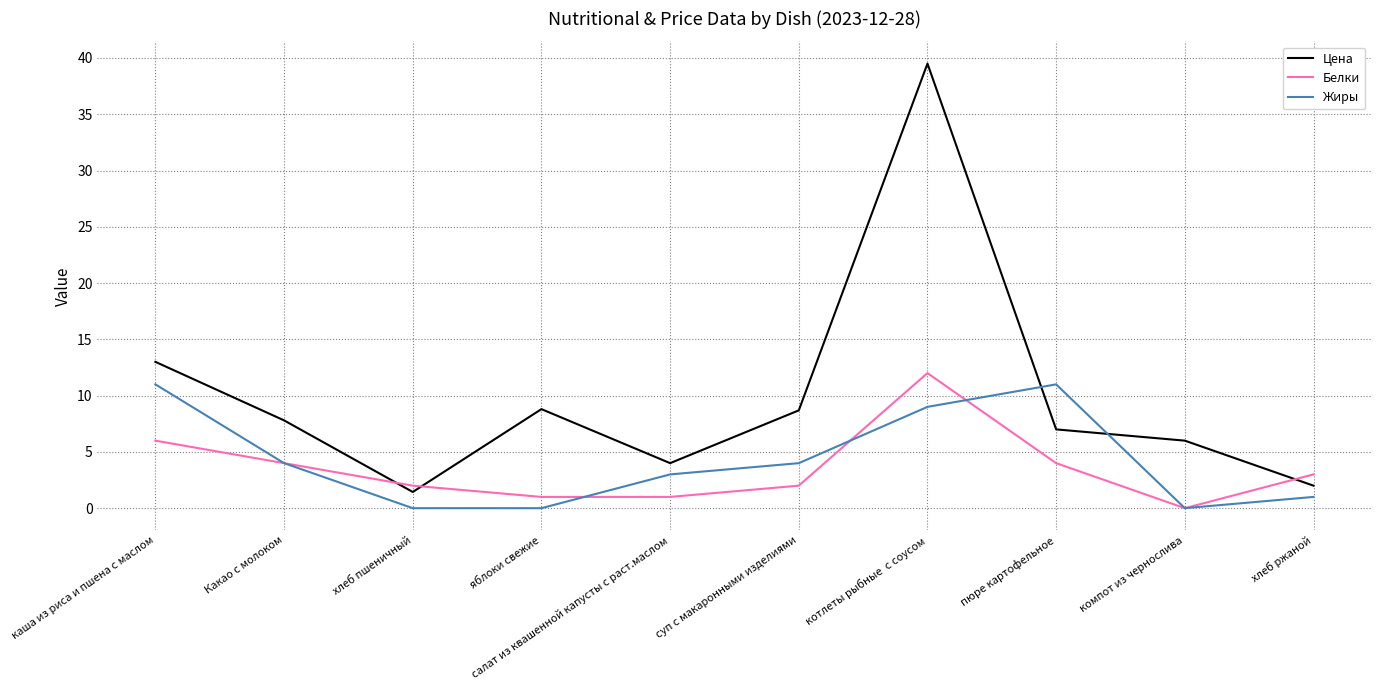

Which category has the highest value across all series?

котлеты рыбные  с соусом